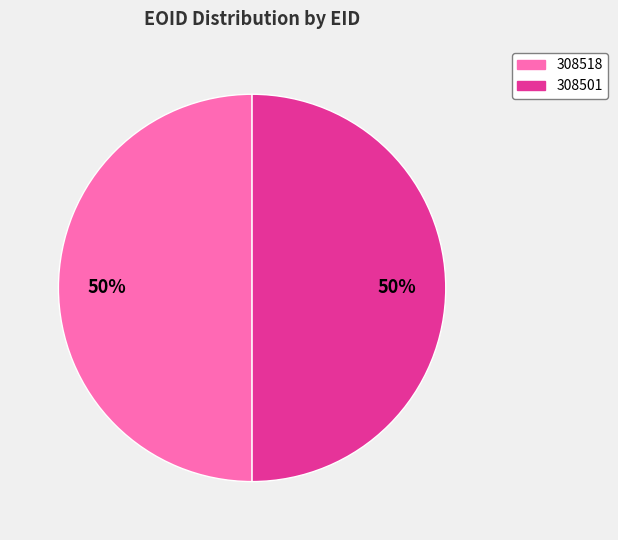

Do 308518 and 308501 together represent more than half of the pie?

Yes